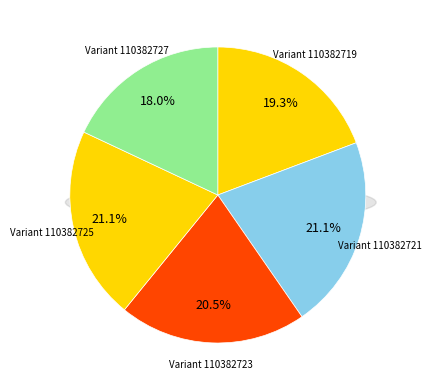

Count the number of slices in the pie.

5